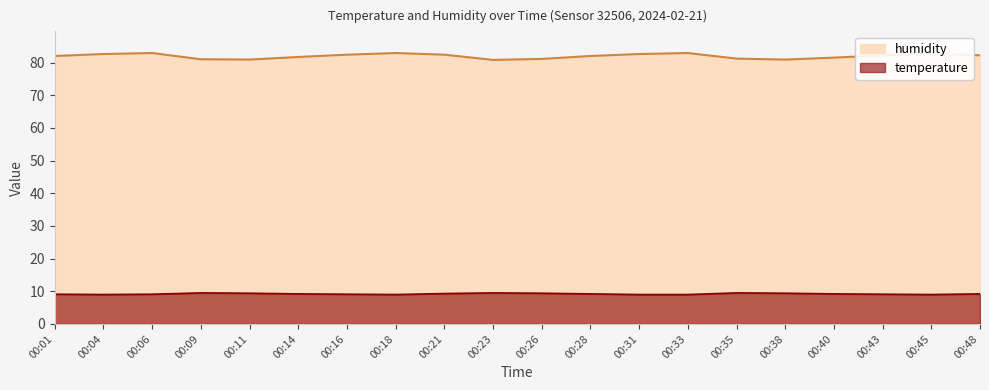

Read the humidity value at 00:43.

82.2